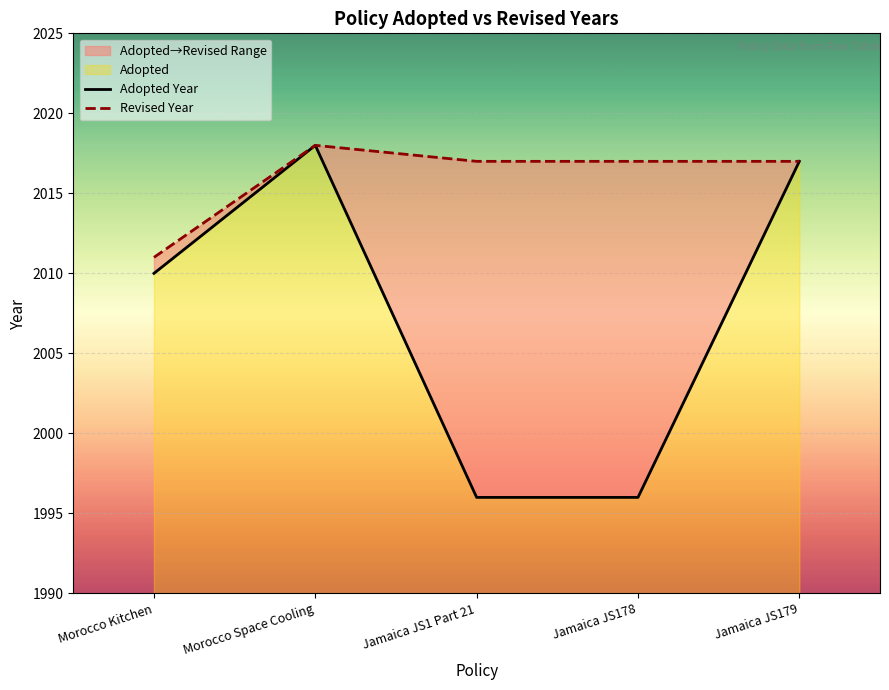

Where does the Adopted Year series first go above 2010?

Morocco Space Cooling